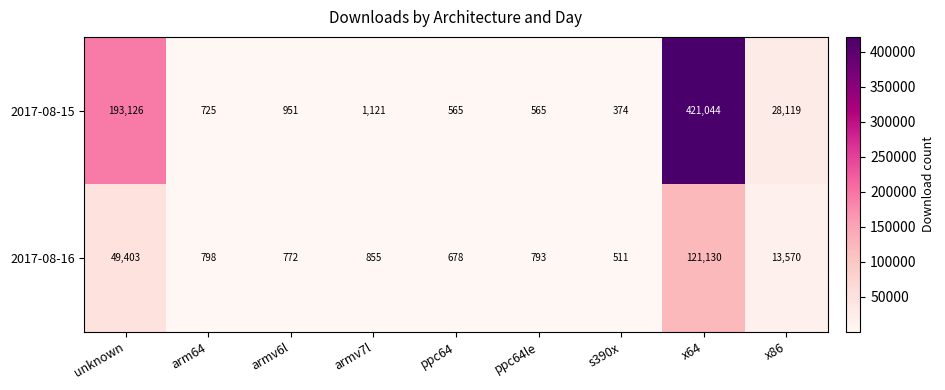

How many series are shown in this chart?

2